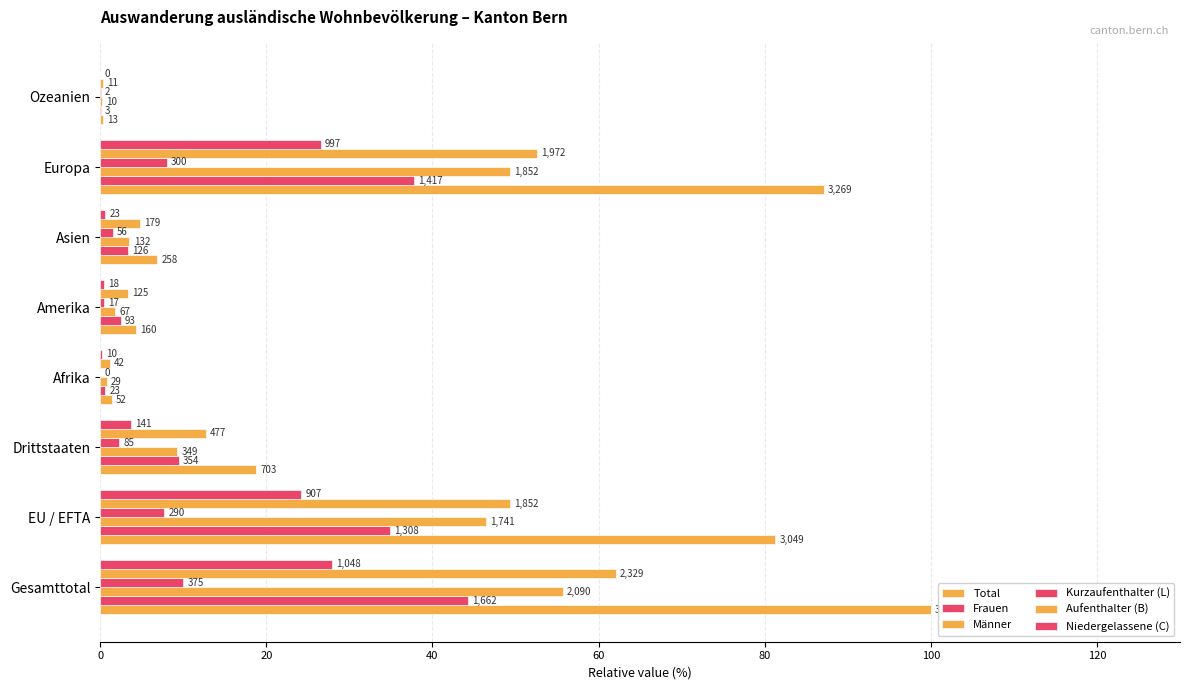

What are all the series names shown in the legend?

Total, Frauen, Männer, Kurzaufenthalter (L), Aufenthalter (B), Niedergelassene (C)